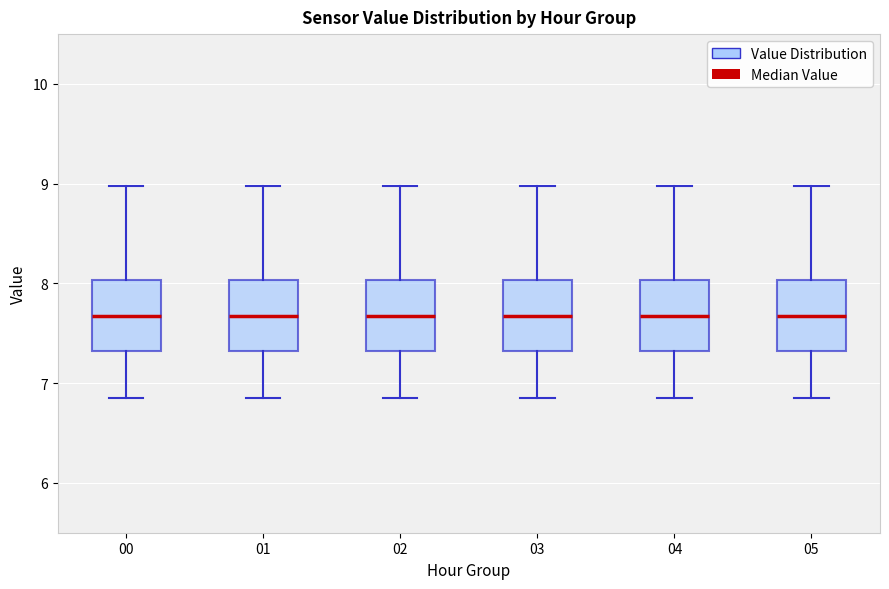

Reading left to right, transcribe this box plot: for each box, give where its median line is, the range the box spans, and where its two whiskers end, as read against the y-axis. The values are not printed on the chart, so give them approximately, as read against the axis.

00: median 7.7, box 7.3 to 8.0, whiskers 6.9 to 9.0
01: median 7.7, box 7.3 to 8.0, whiskers 6.9 to 9.0
02: median 7.7, box 7.3 to 8.0, whiskers 6.9 to 9.0
03: median 7.7, box 7.3 to 8.0, whiskers 6.9 to 9.0
04: median 7.7, box 7.3 to 8.0, whiskers 6.9 to 9.0
05: median 7.7, box 7.3 to 8.0, whiskers 6.9 to 9.0